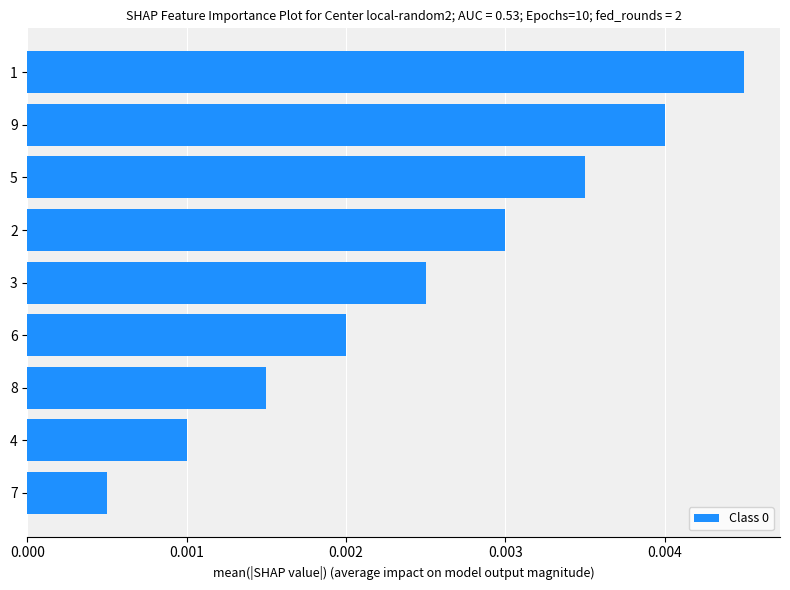

Which label corresponds to the smallest value in the chart?

7